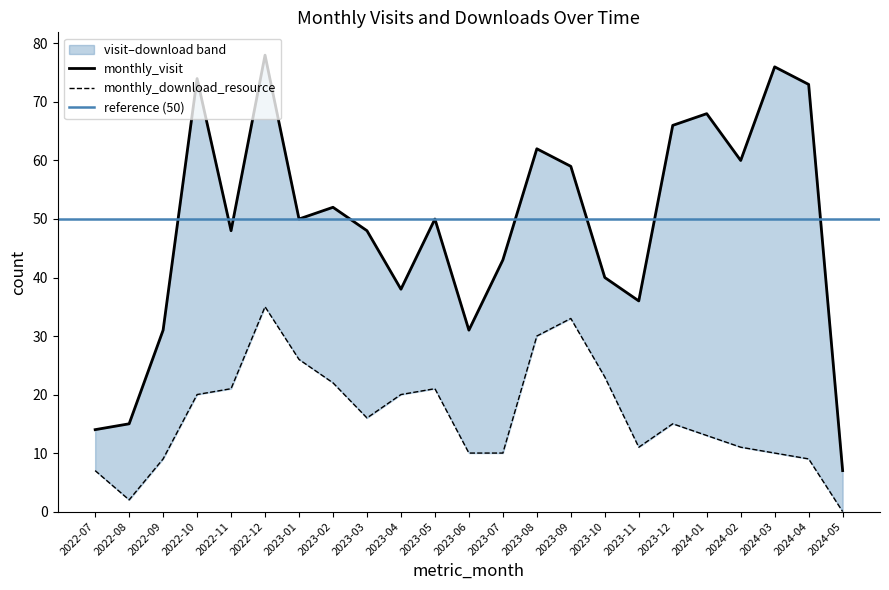

Which has a higher value, 2024-02 or 2024-03?

2024-03